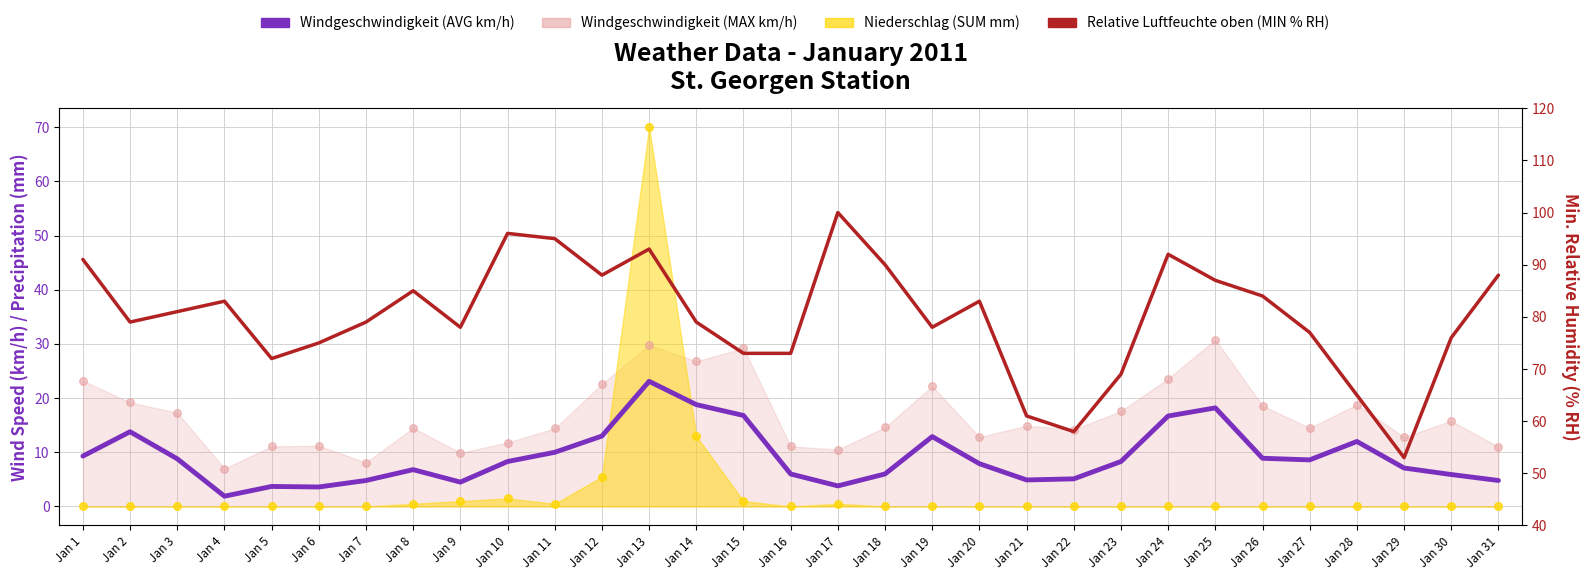

At which category is the sum across all series the highest?

Jan 13